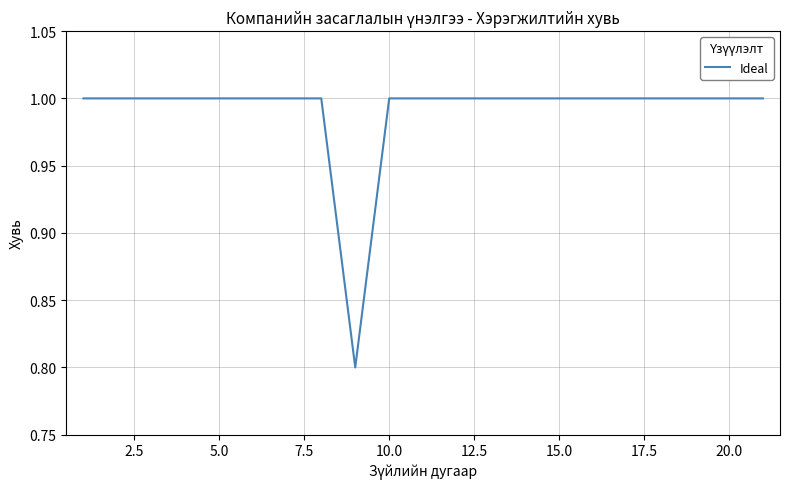

What is the sum of all values?

20.8